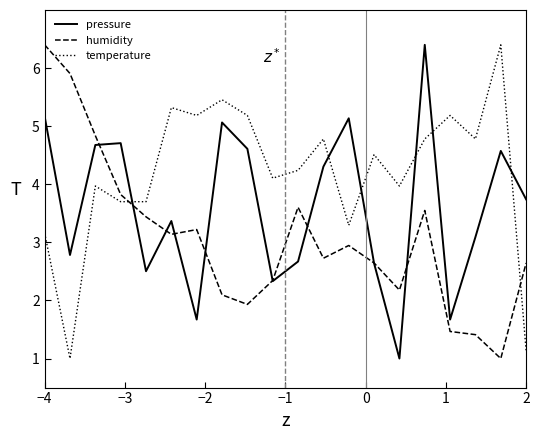

Which series has the largest total across all categories?

temperature